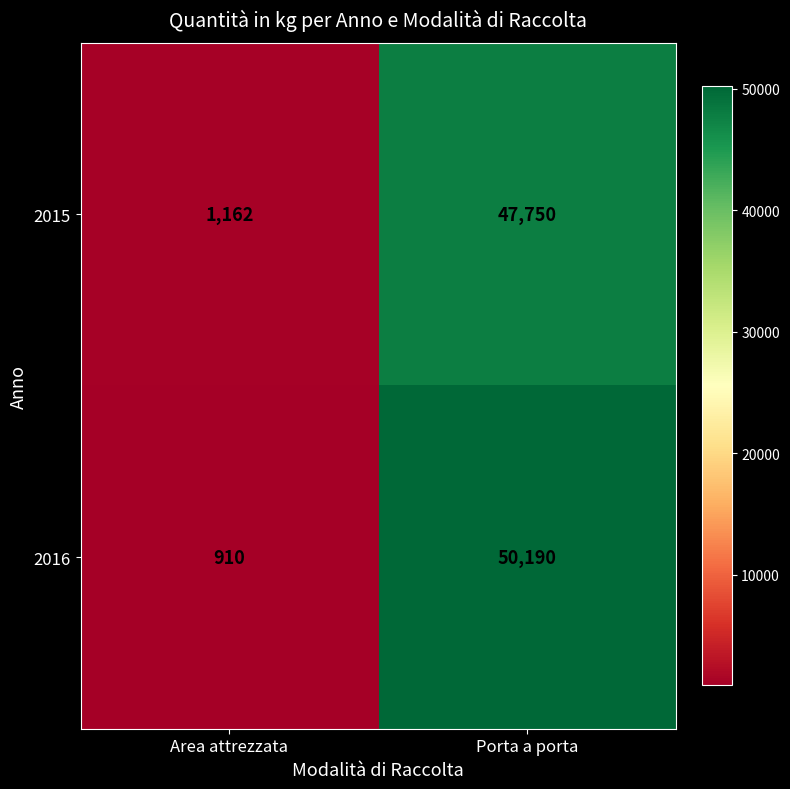

Rank the series at Area attrezzata from lowest to highest value.

2016, 2015